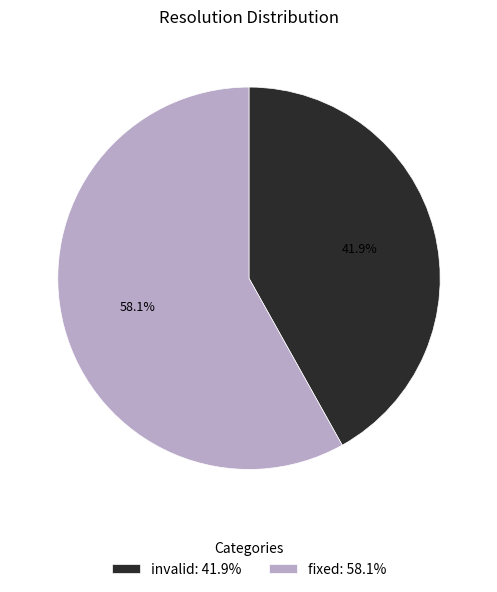

What portion of the pie excludes invalid: 41.9%?

58.1%